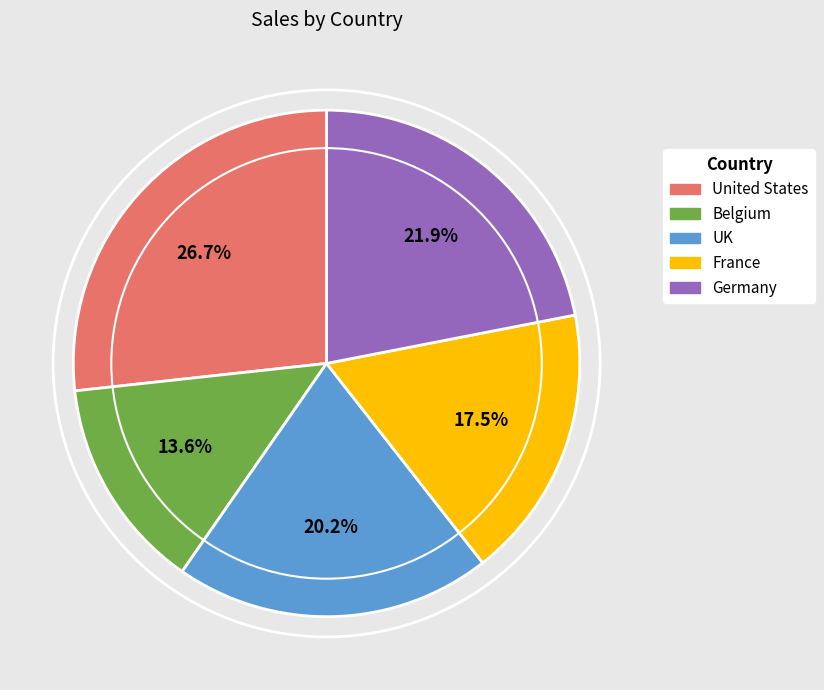

Rank the categories by value from lowest to highest.

Belgium, France, UK, Germany, United States